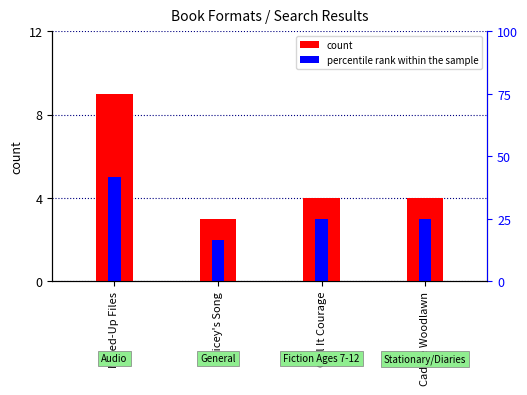

Which series changed the most between Dicey's Song and Call It Courage?

count